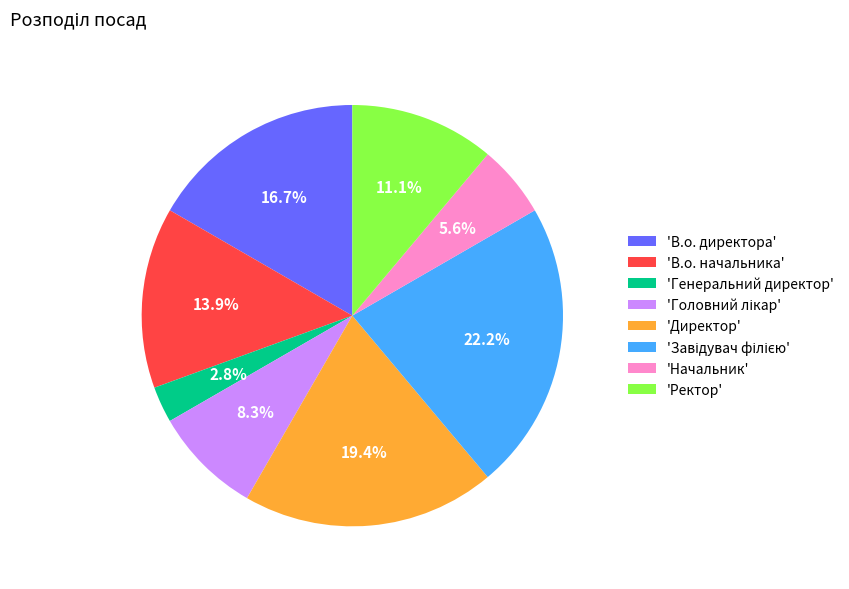

Does 'В.о. директора' account for over 50% of the chart?

No